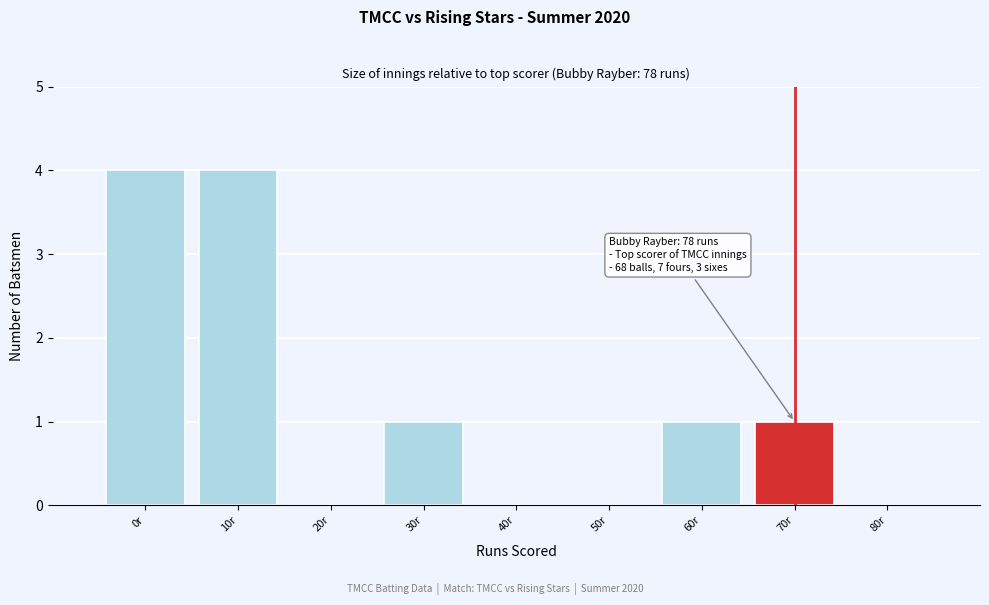

Reading left to right, transcribe all the data shown in this chart.

0r=4	10r=4	20r=0	30r=1	40r=0	50r=0	60r=1	70r=1	80r=0